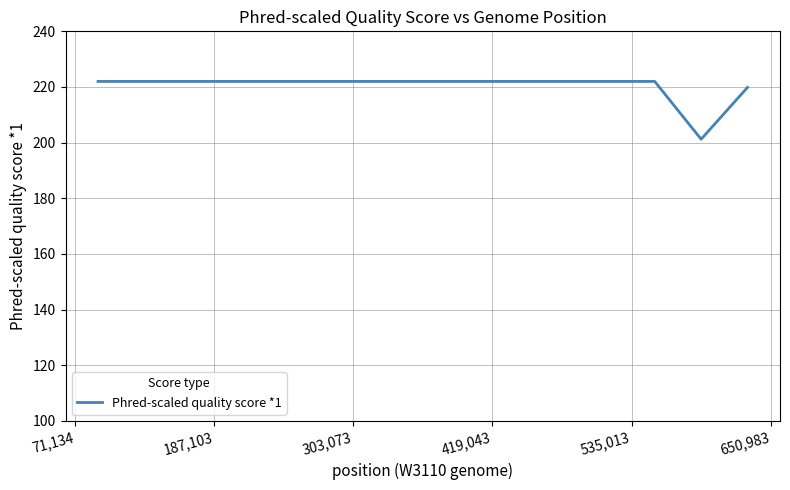

What is the difference between the maximum and minimum values?

20.8